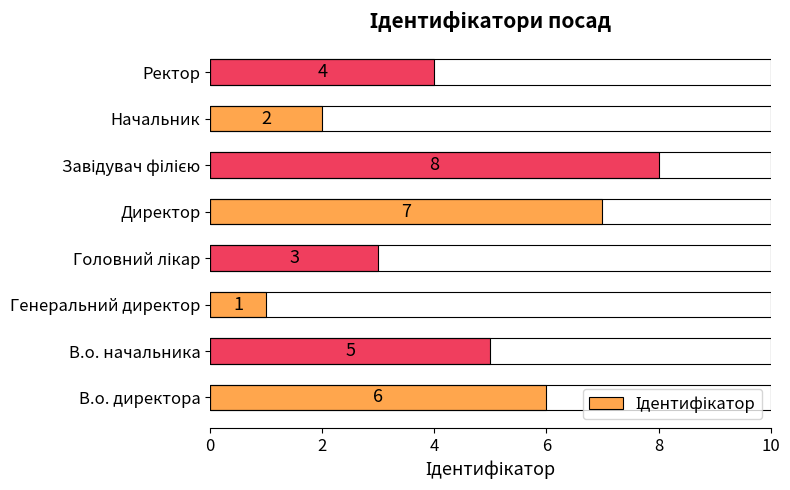

What is the difference between the maximum and minimum values?

7